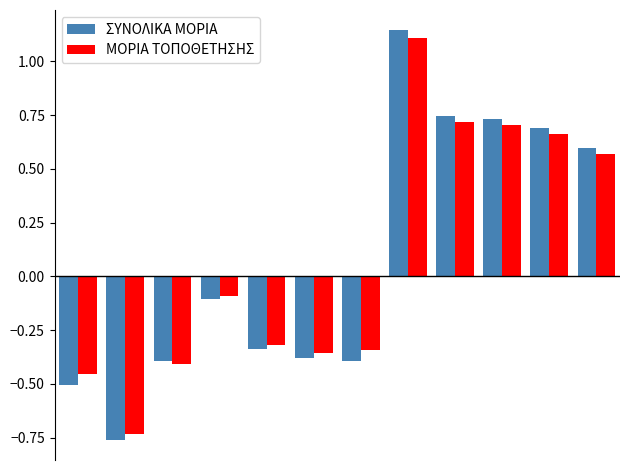

What is the difference between the maximum and second lowest values in the ΣΥΝΟΛΙΚΑ ΜΟΡΙΑ series?

1.6